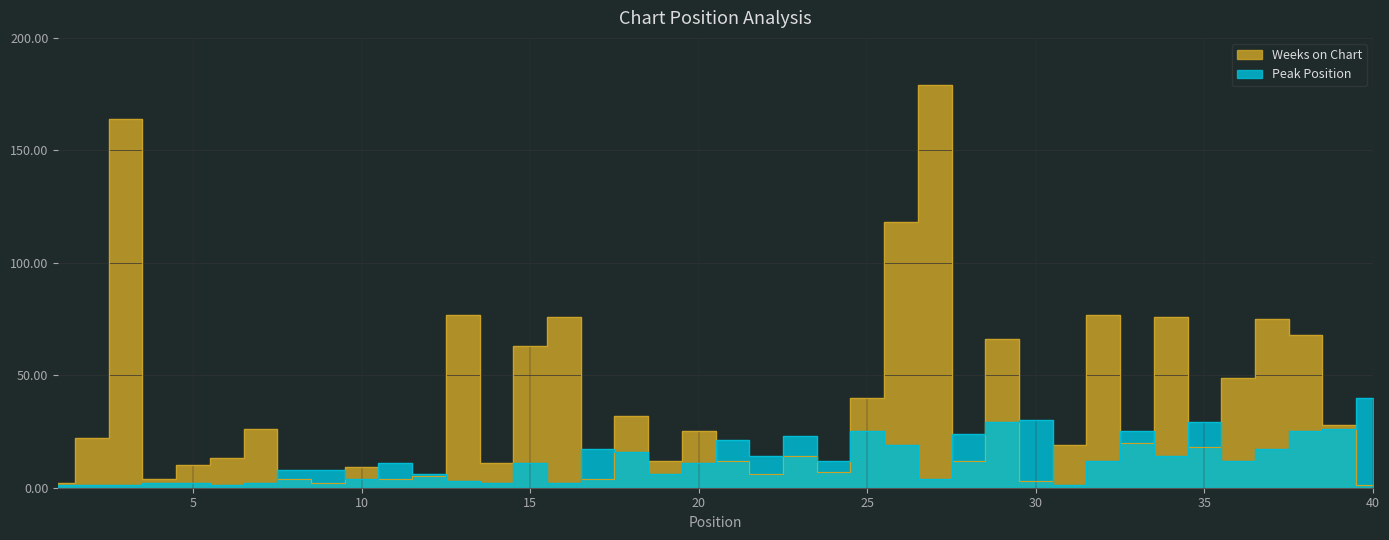

Reading left to right, extract all data points from this chart.

Weeks on Chart: 1=2	2=22	3=164	4=4	5=10	6=13	7=26	8=4	9=2	10=9	11=4	12=5	13=77	14=11	15=63	16=76	17=4	18=32	19=12	20=25	21=12	22=6	23=14	24=7	25=40	26=118	27=179	28=12	29=66	30=3	31=19	32=77	33=20	34=76	35=18	36=49	37=75	38=68	39=28	40=1
Peak Position: 1=1	2=1	3=1	4=2	5=2	6=1	7=2	8=8	9=8	10=4	11=11	12=6	13=3	14=2	15=11	16=2	17=17	18=16	19=6	20=11	21=21	22=14	23=23	24=12	25=25	26=19	27=4	28=24	29=29	30=30	31=1	32=12	33=25	34=14	35=29	36=12	37=17	38=25	39=26	40=40